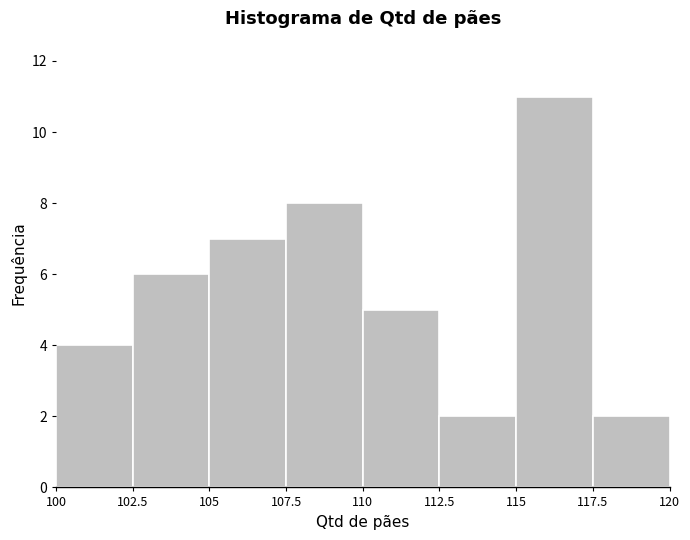

What is the height of the bar covering 100 to 102.5 on the x-axis? The values are not printed on the chart, so give them approximately, as read against the axis.

4